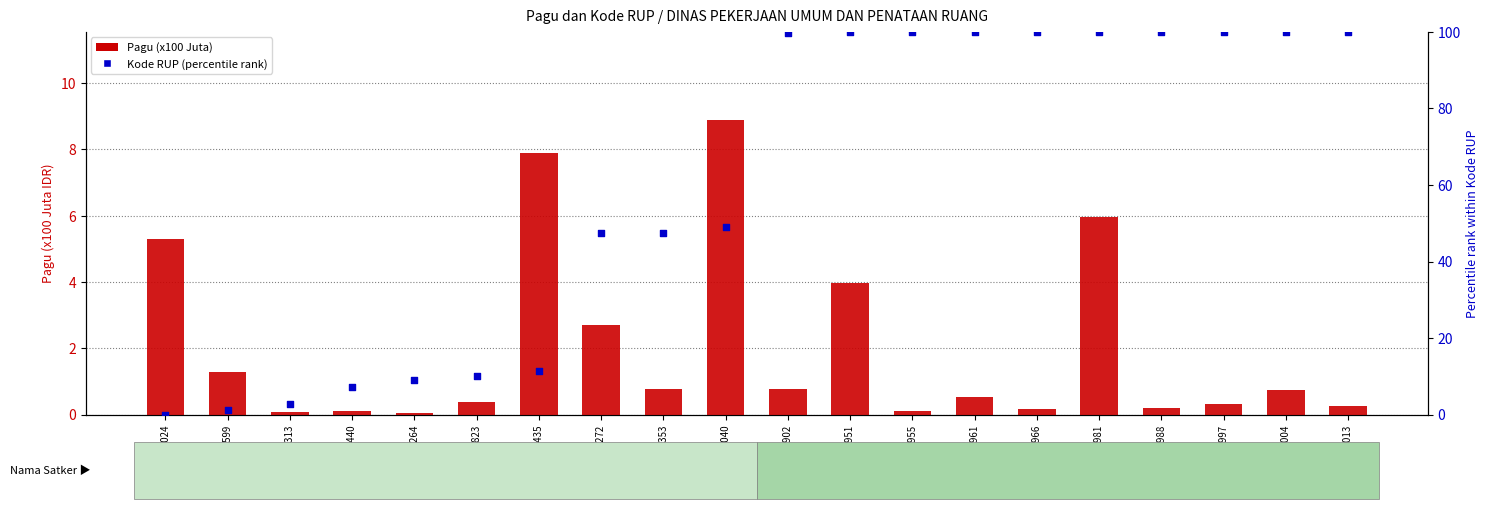

Which series has the largest total across all categories?

Kode RUP (percentile rank)